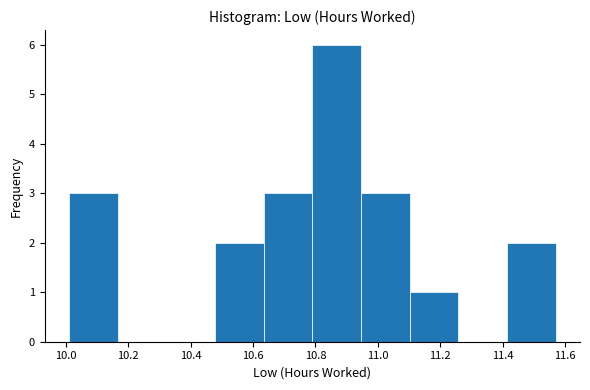

Which range on the x-axis has the tallest bar?

10.790 to 10.946